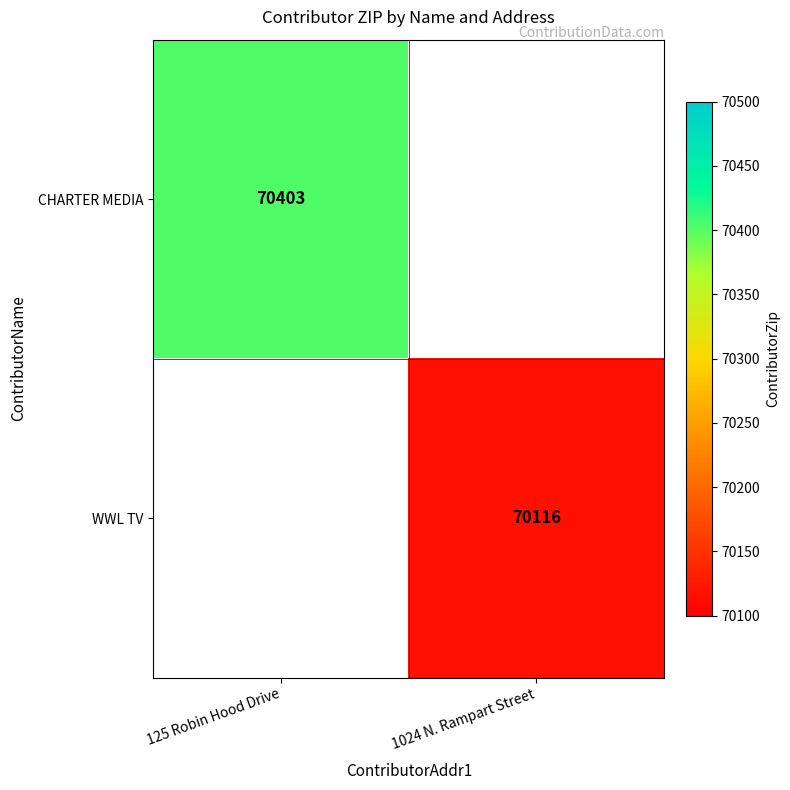

The CHARTER MEDIA series shows 70403 at 125 Robin Hood Drive. True or false?

True